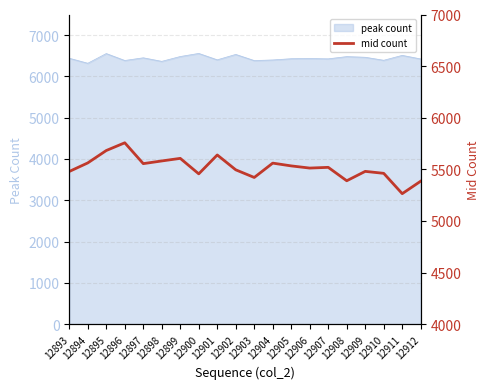

List the labels in order of value, largest first.

12896, 12895, 12901, 12899, 12898, 12894, 12904, 12897, 12905, 12907, 12906, 12902, 12909, 12893, 12910, 12900, 12903, 12908, 12912, 12911